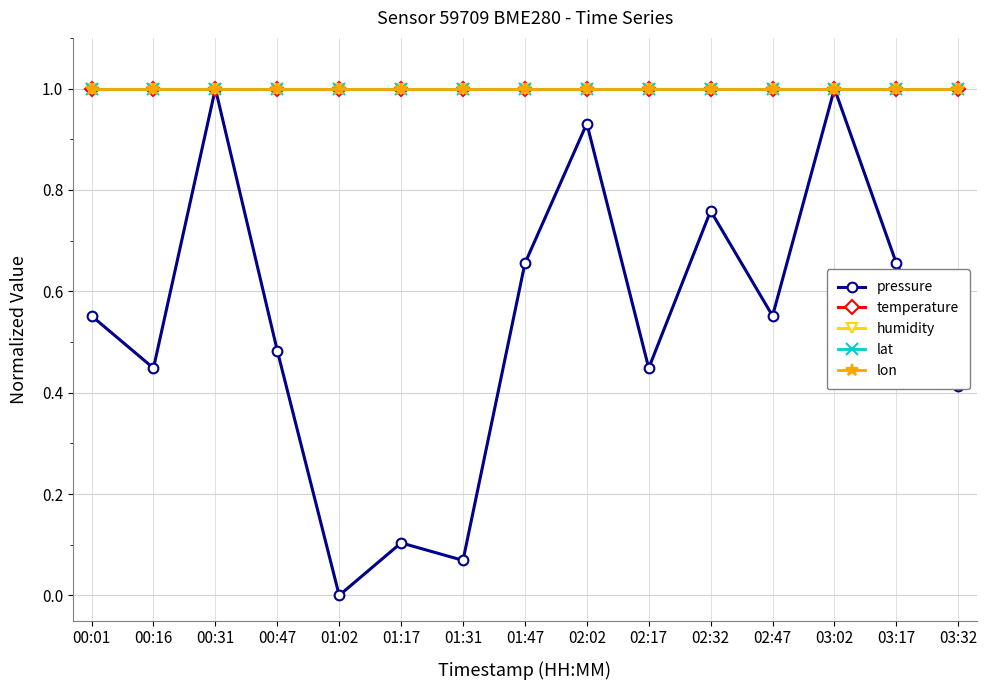

What is the value of the pressure point at the 13th from the left?

1.0